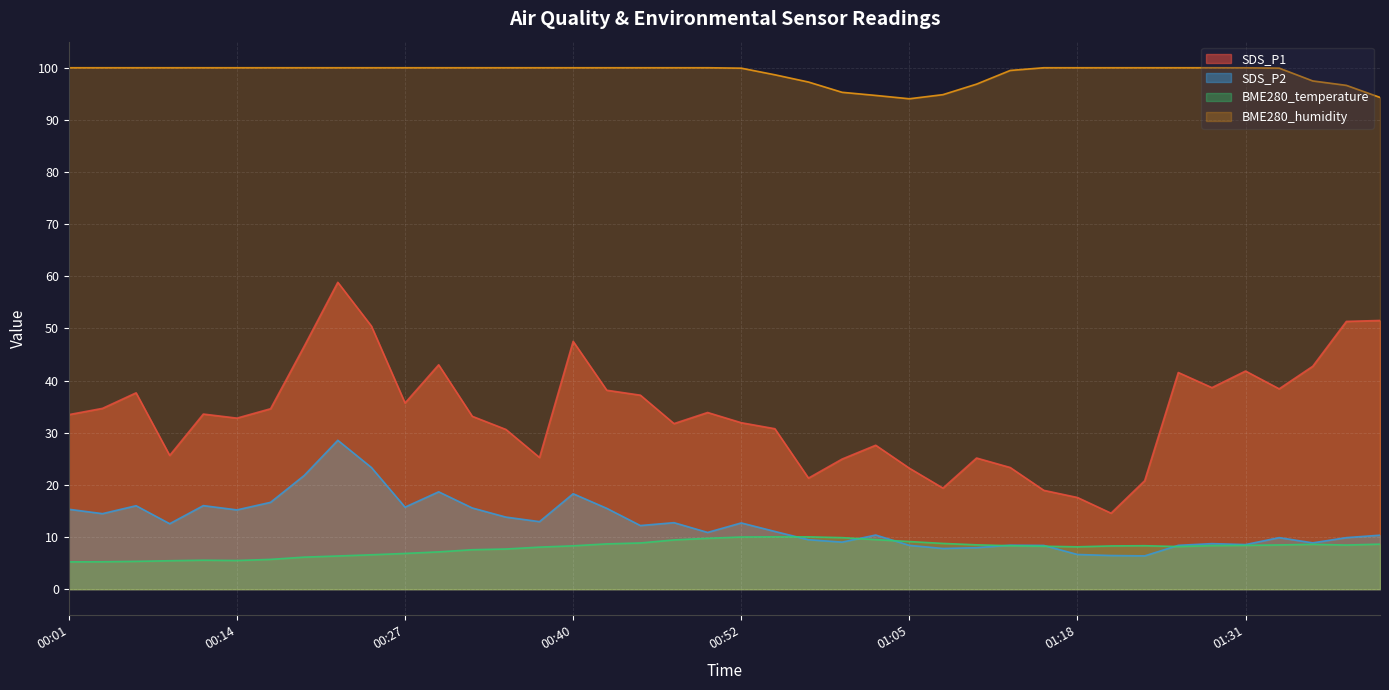

How many series are shown in this chart?

4